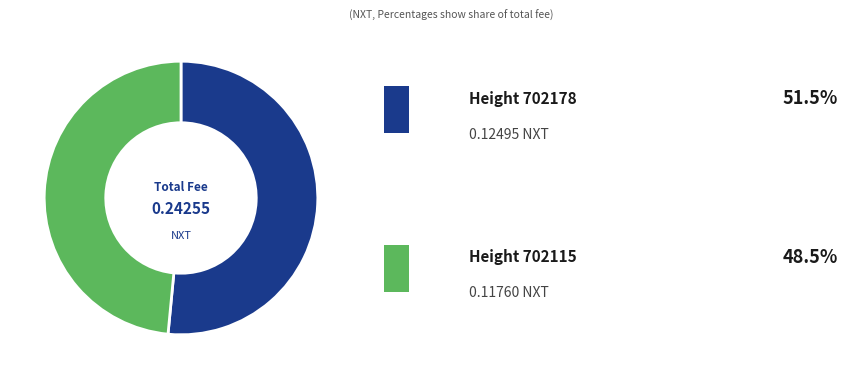

Is there a majority slice in this chart?

Yes